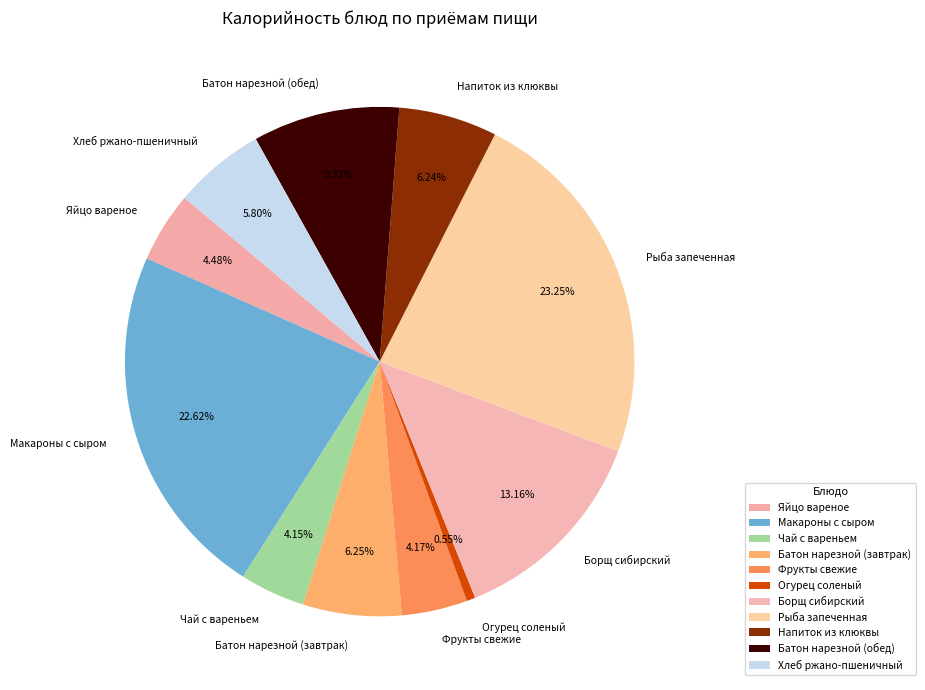

Approximately how many times larger is the value at Рыба запеченная compared to Яйцо вареное?

5.2